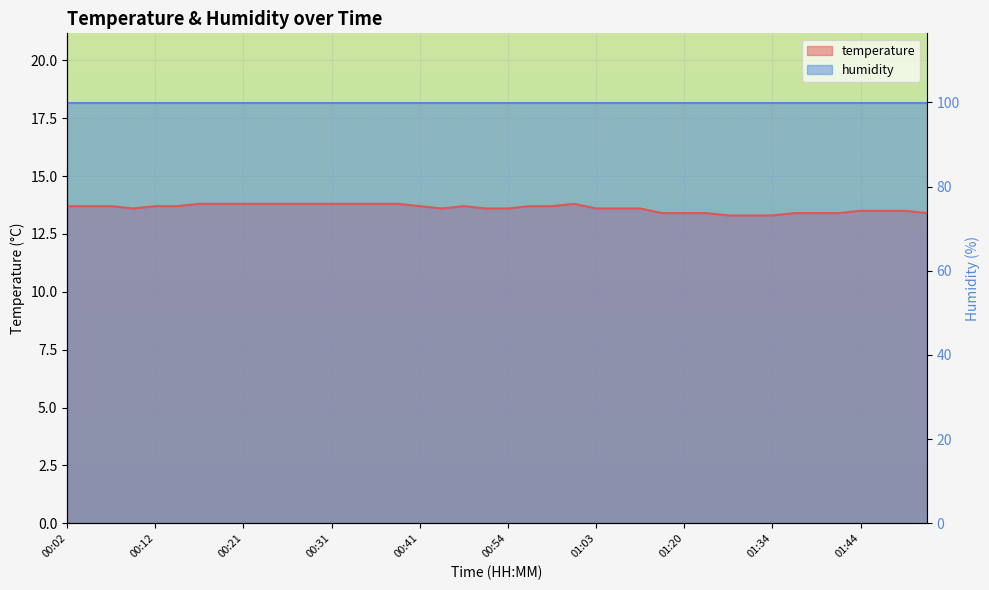

List the labels in order of value, largest first.

00:17, 00:19, 00:21, 00:24, 00:26, 00:29, 00:31, 00:34, 00:36, 00:38, 01:01, 00:02, 00:04, 00:07, 00:12, 00:14, 00:41, 00:49, 00:56, 00:58, 00:09, 00:43, 00:51, 00:54, 01:03, 01:06, 01:09, 01:44, 01:47, 01:49, 01:17, 01:20, 01:23, 01:36, 01:39, 01:42, 01:52, 01:28, 01:31, 01:34